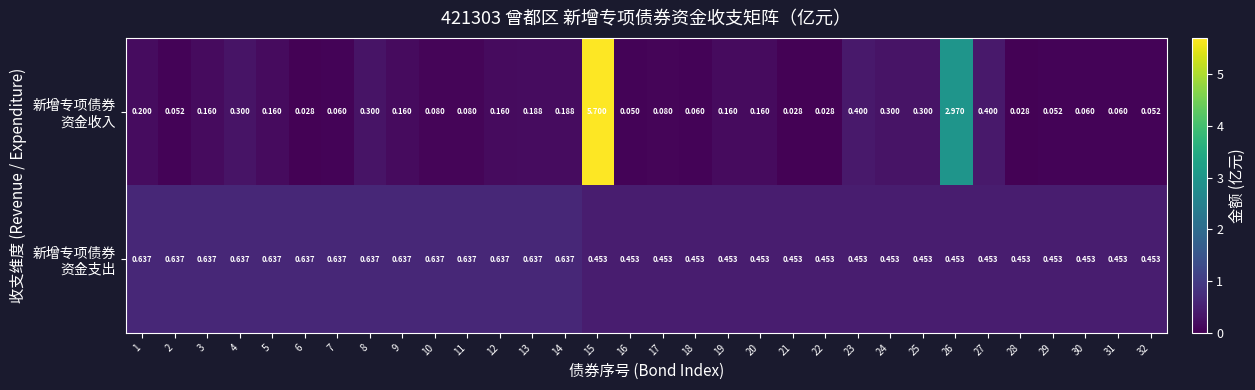

Which series has the largest total across all categories?

新增专项债券 资金支出